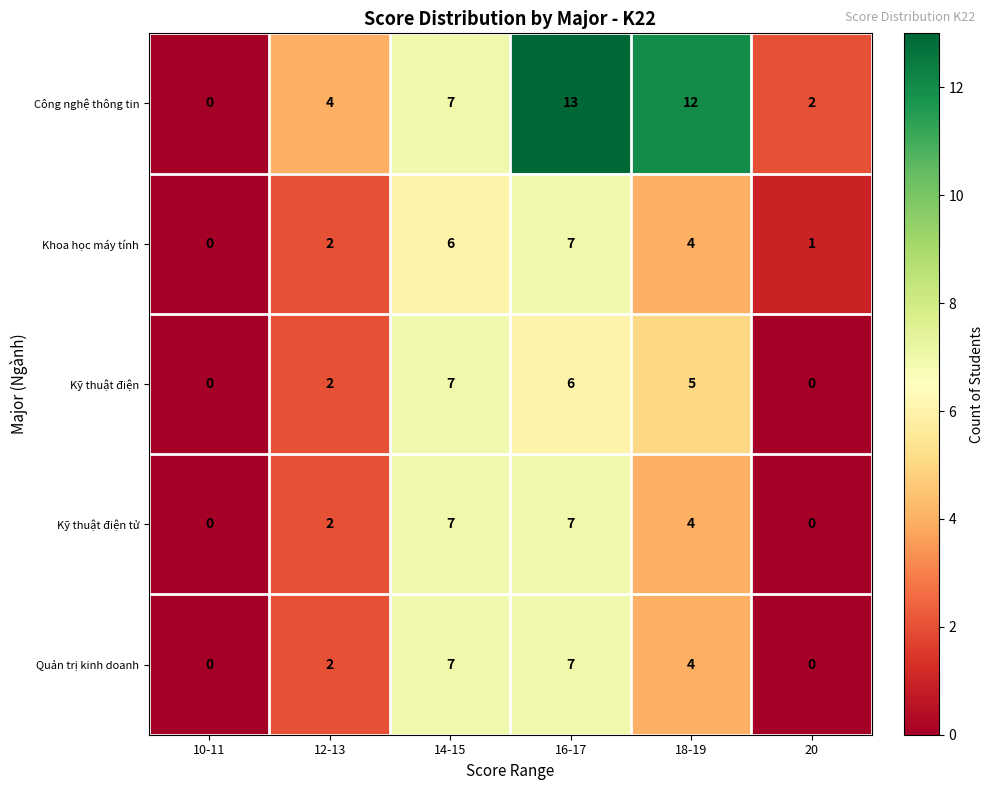

True or false: Kỹ thuật điện tử has a value of 7 at 16-17.

True